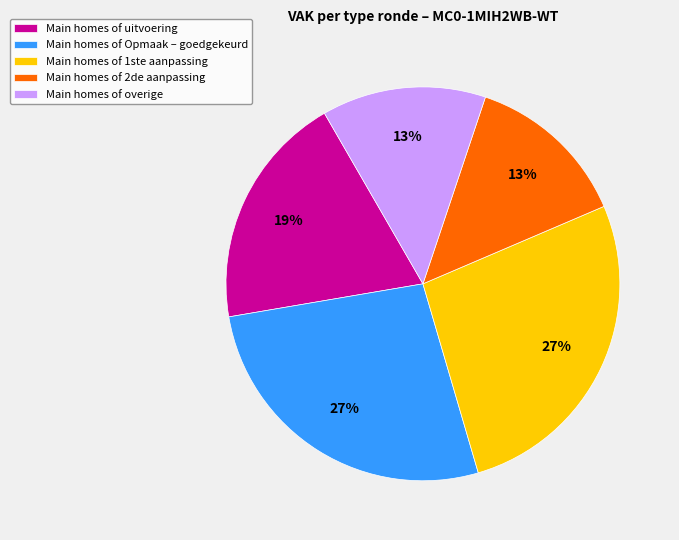

Do Main homes of Opmaak – goedgekeurd and Main homes of uitvoering together represent more than half of the pie?

No